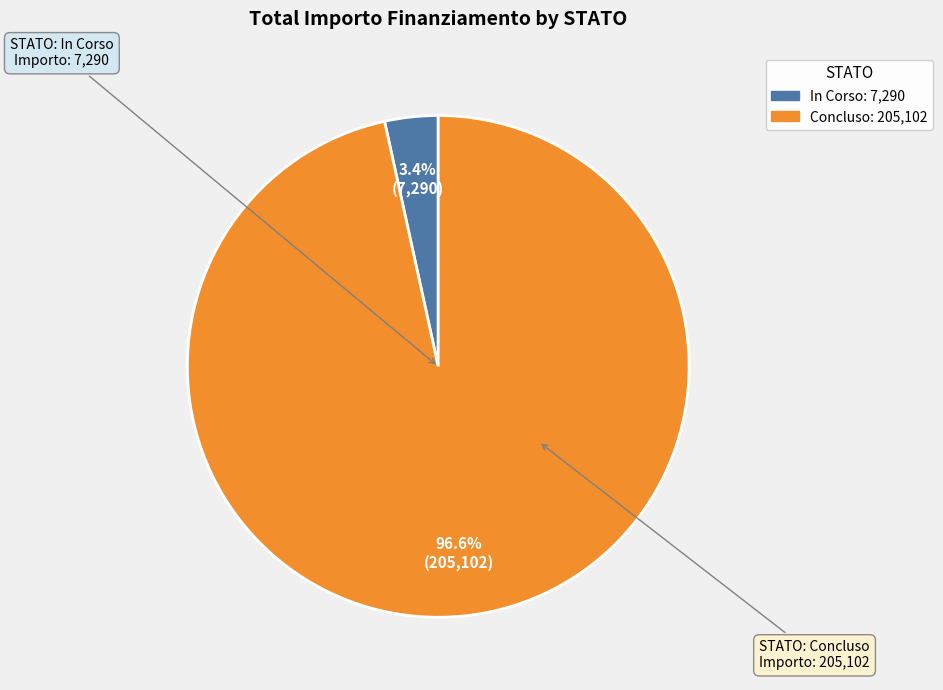

Combined, what portion of the pie is In Corso and Concluso?

100.0%